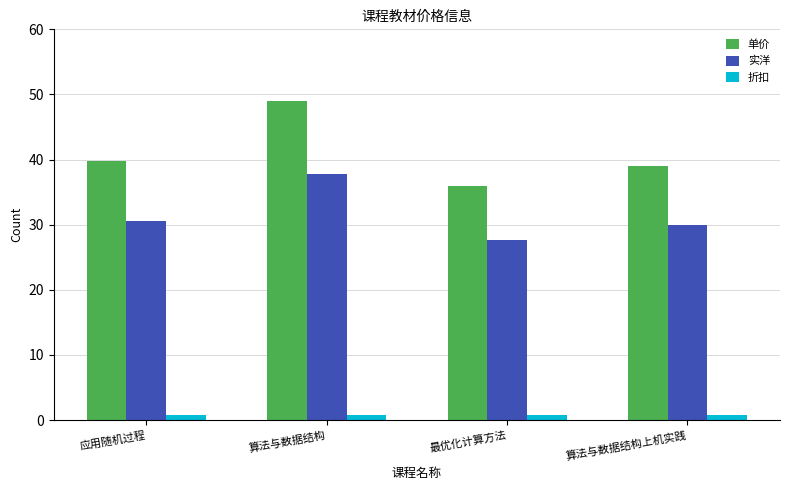

Reading left to right, extract all data points from this chart.

单价: 应用随机过程=39.8	算法与数据结构=49.0	最优化计算方法=36.0	算法与数据结构上机实践=39.0
实洋: 应用随机过程=30.6	算法与数据结构=37.7	最优化计算方法=27.7	算法与数据结构上机实践=30.0
折扣: 应用随机过程=0.8	算法与数据结构=0.8	最优化计算方法=0.8	算法与数据结构上机实践=0.8